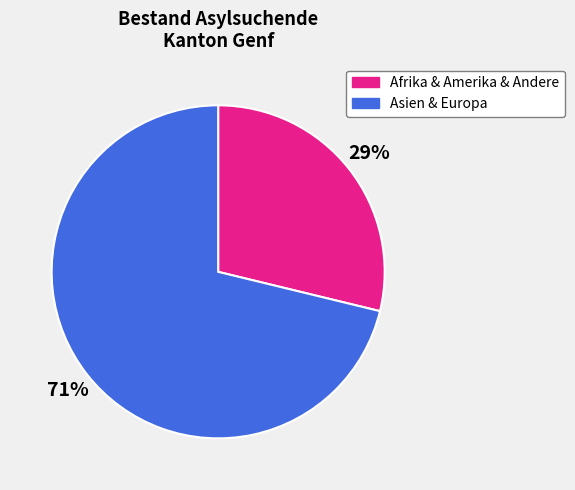

True or false: Asien & Europa accounts for 71% of the total.

True